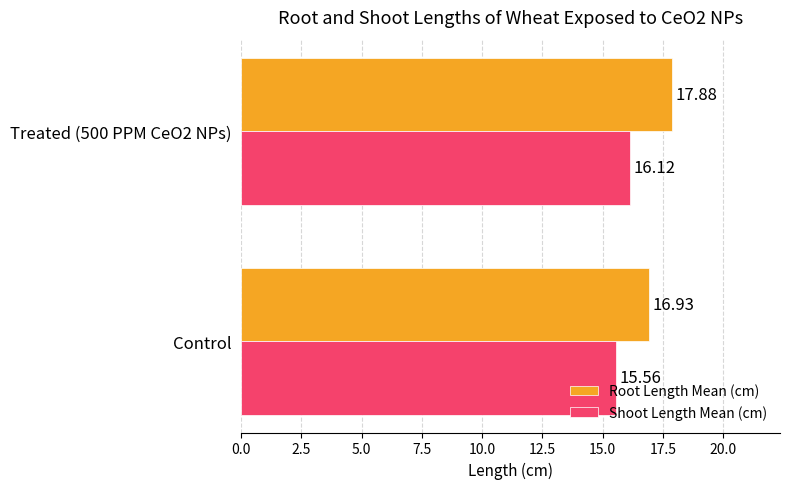

Which series changed the most between Control and Treated (500 PPM CeO2 NPs)?

Root Length Mean (cm)